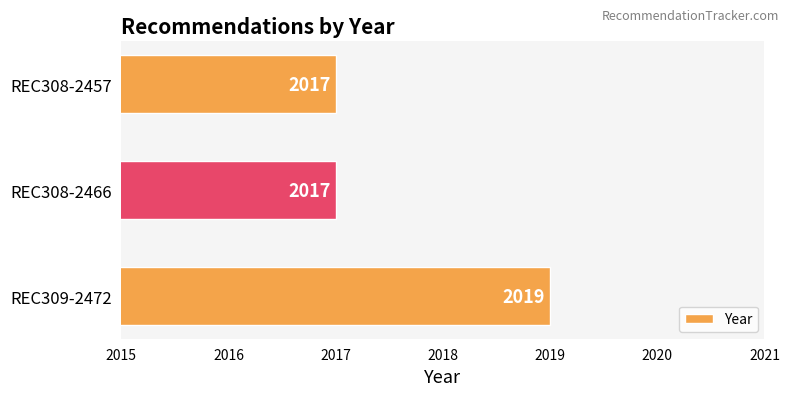

Reading bottom to top, what are all the values shown in this chart?

REC309-2472=2019	REC308-2466=2017	REC308-2457=2017